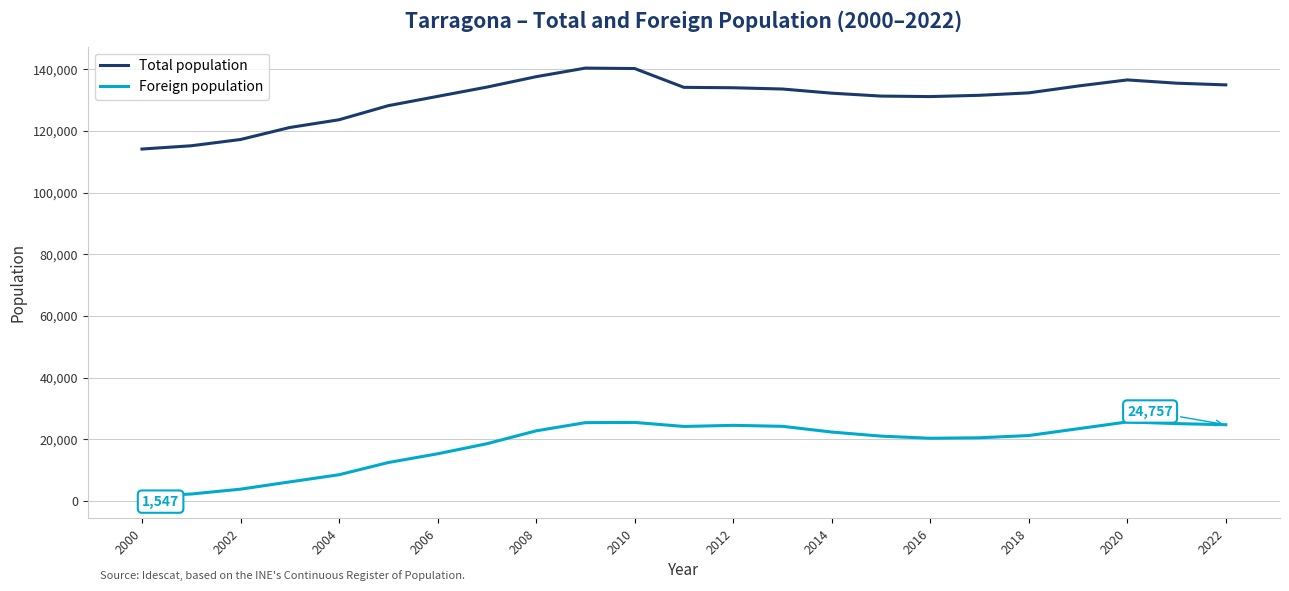

List the series in order of their peak value, lowest first.

Foreign population, Total population